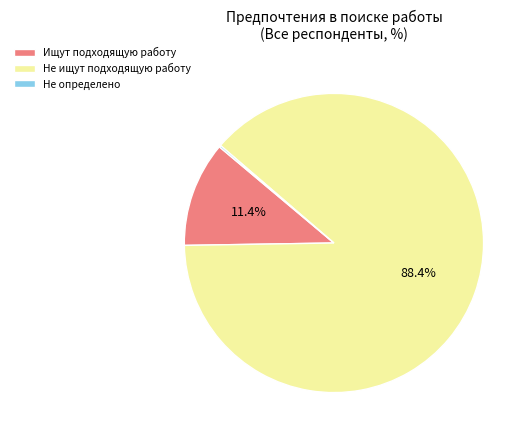

How much of the chart is everything except Ищут подходящую работу?

88.6%